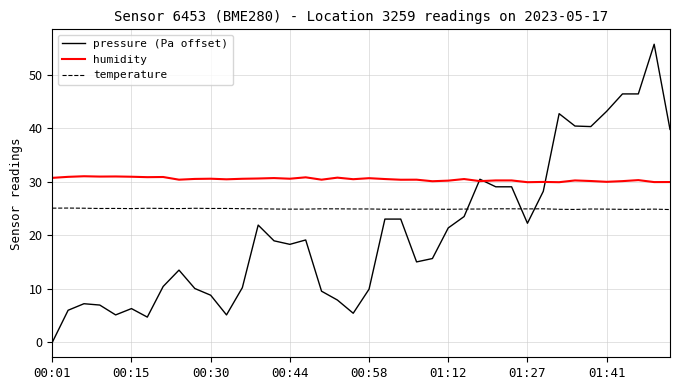

What is the highest value of the pressure (Pa offset) series?

55.7